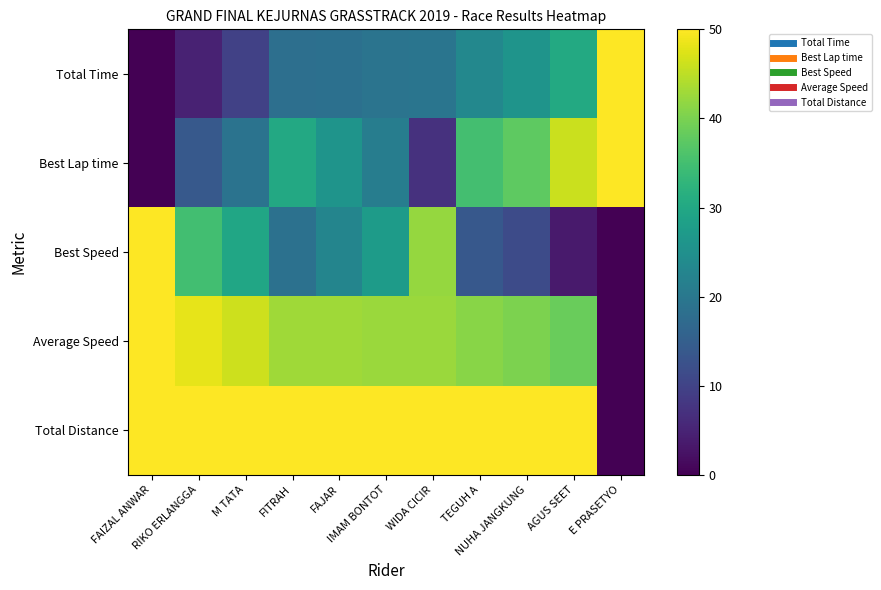

What is the total value across all series at WIDA CICIR?

161.2